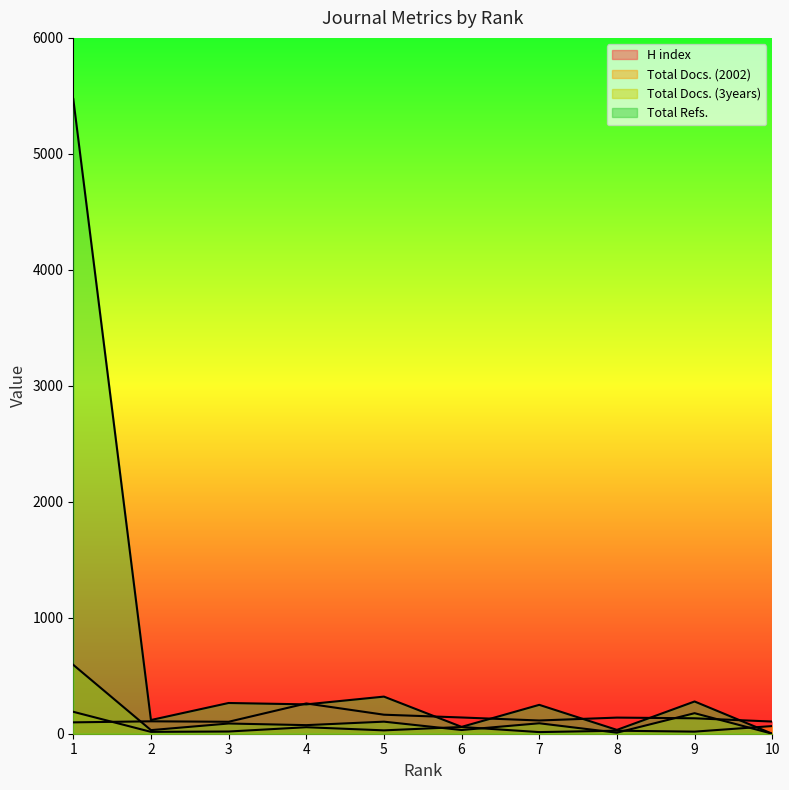

At how many categories does at least one series exceed 2957?

1